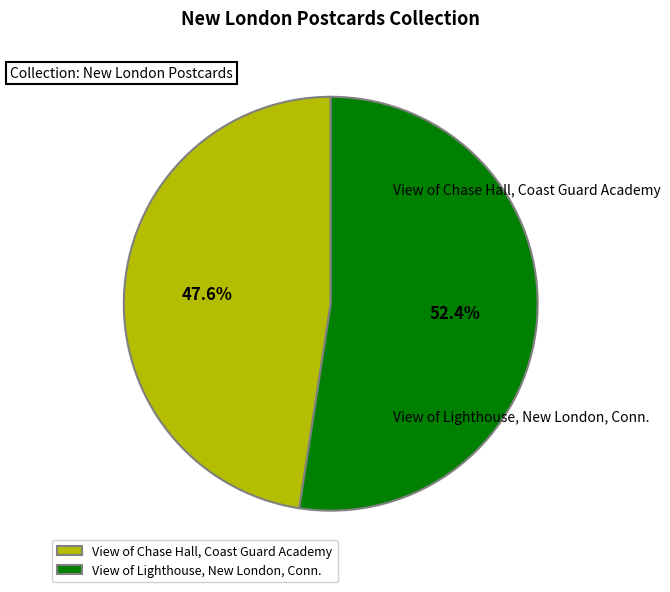

To the nearest percent, what is the combined percentage of View of Chase Hall, Coast Guard Academy and View of Lighthouse, New London, Conn.?

100%